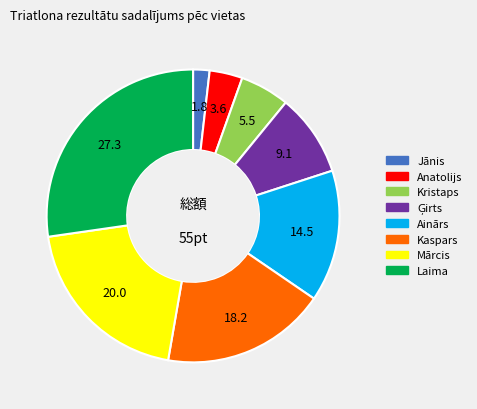

What is the ratio of the value at Ainārs to the value at Anatolijs?

4.0